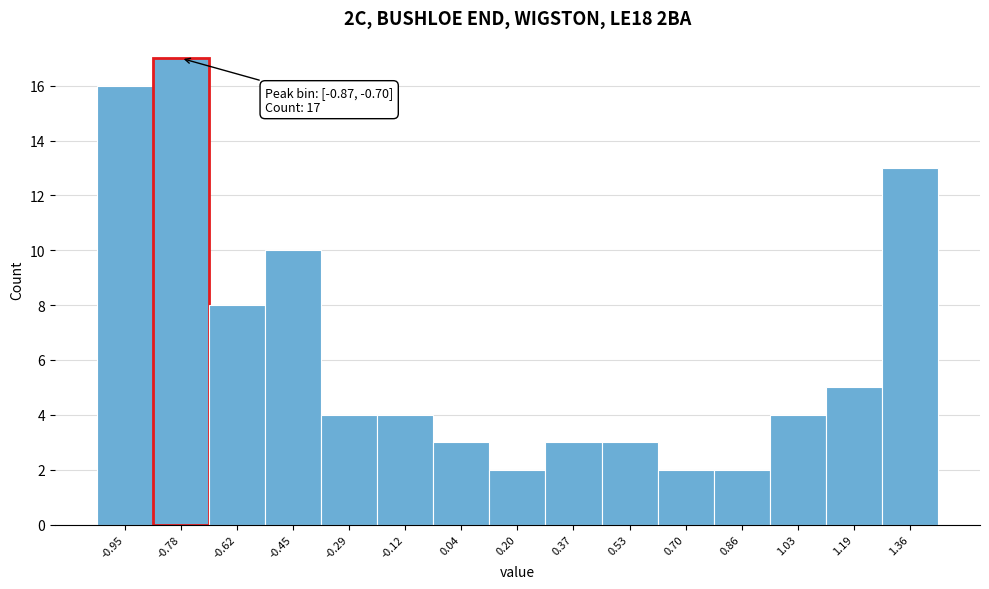

Over which range of the x-axis is the bar tallest?

-0.86 to -0.70